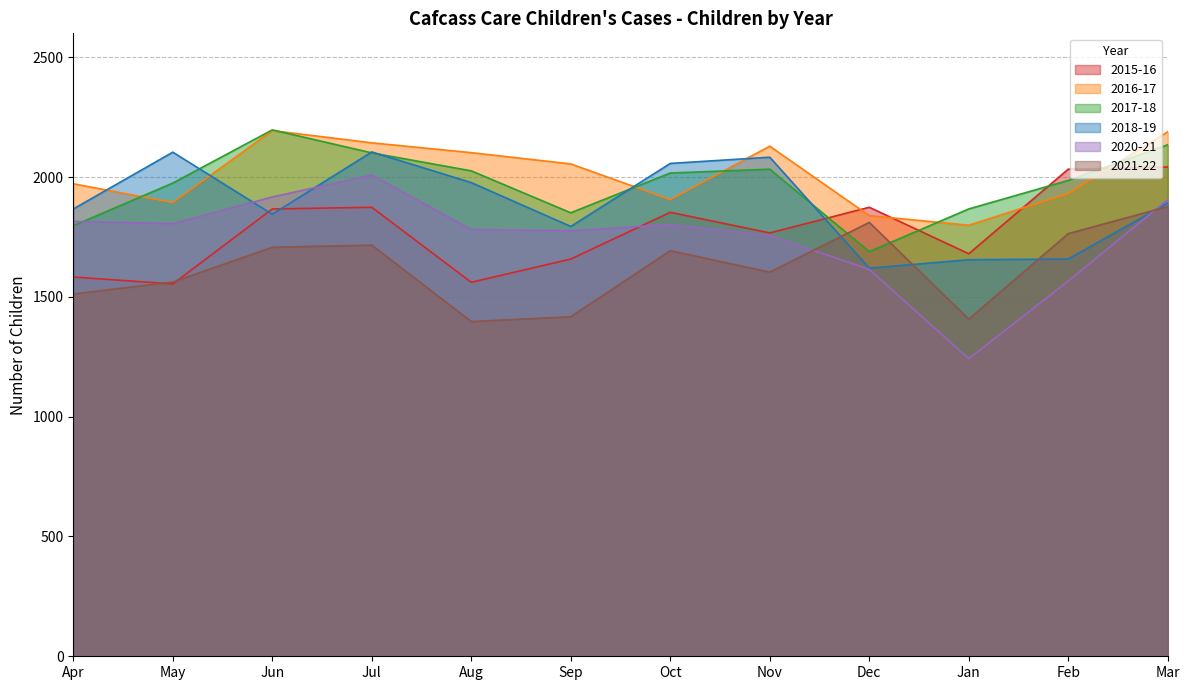

What is the value of the 2018-19 point at the 7th from the left?

2057